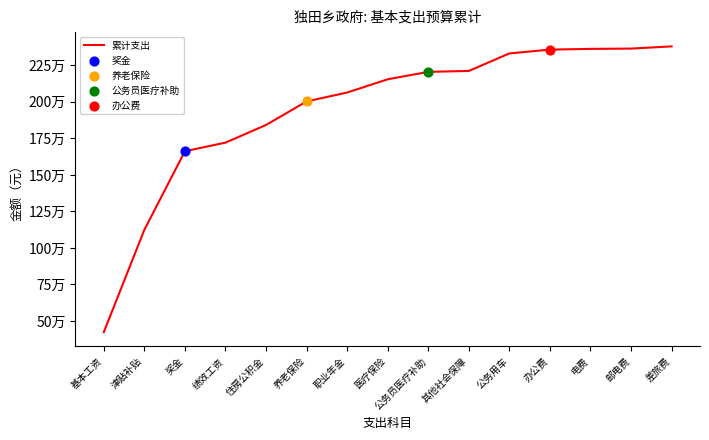

Approximately how many times larger is the value at 其他社会保障 compared to 津贴补贴?

2.0